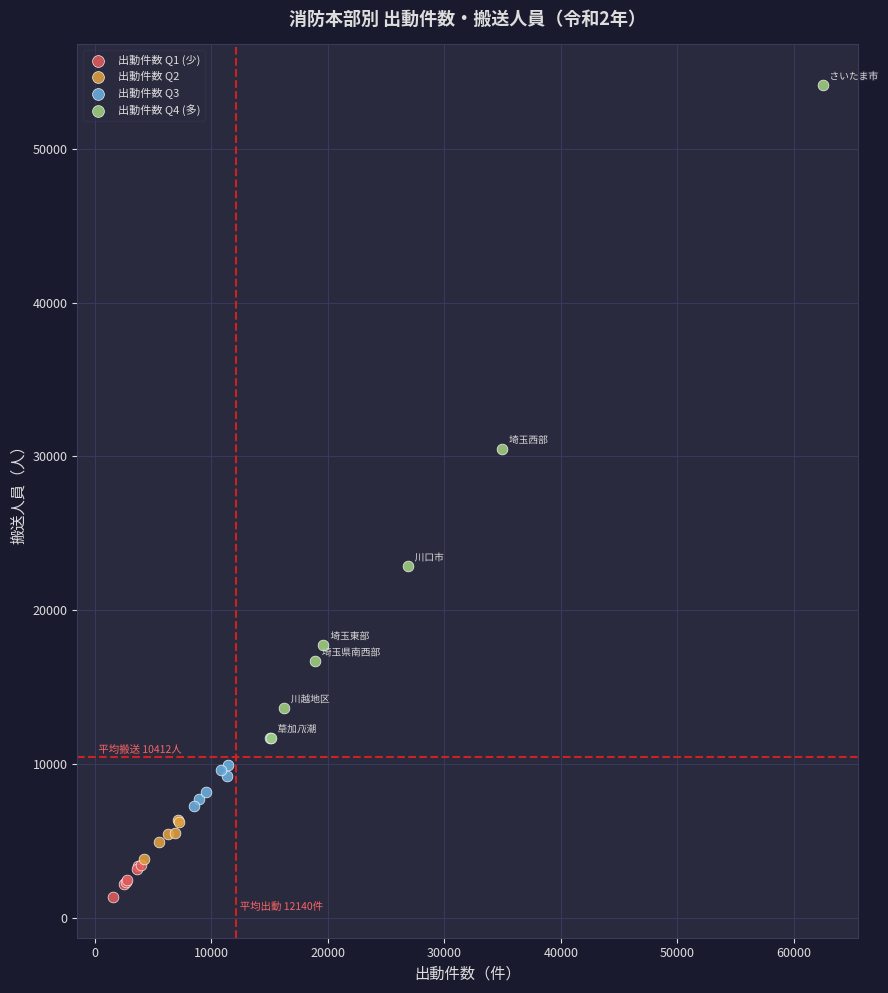

Which series contains the lowest Y value?

出動件数 Q1 (少)